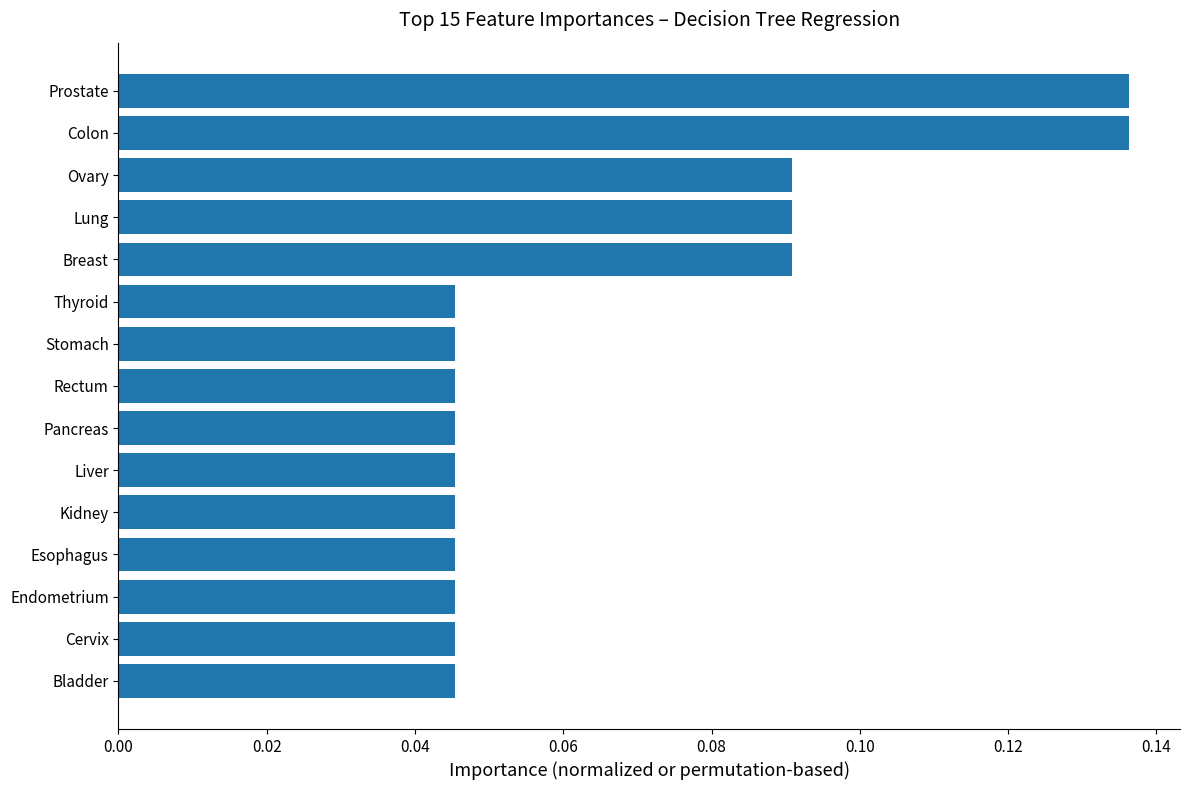

What is the sum of all values?

1.0